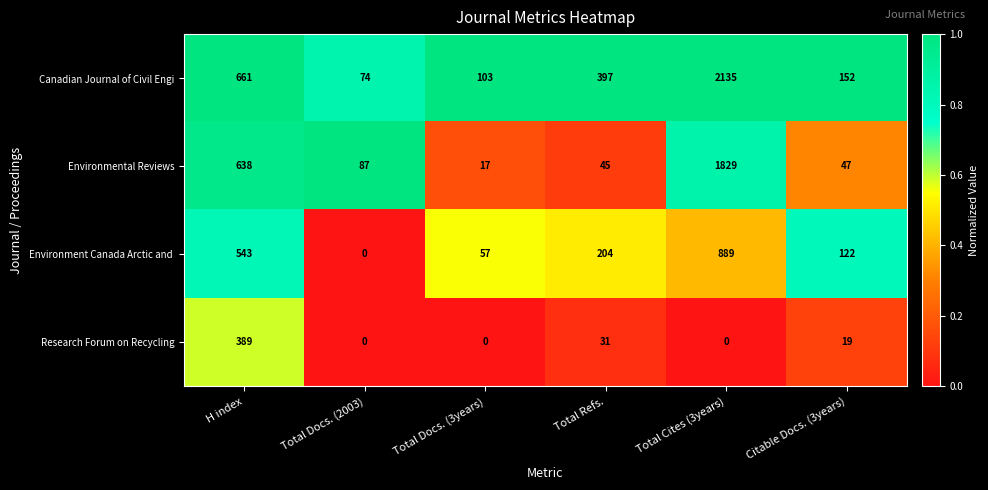

What is the difference between the maximum and minimum values in the Environmental Reviews series?

1812